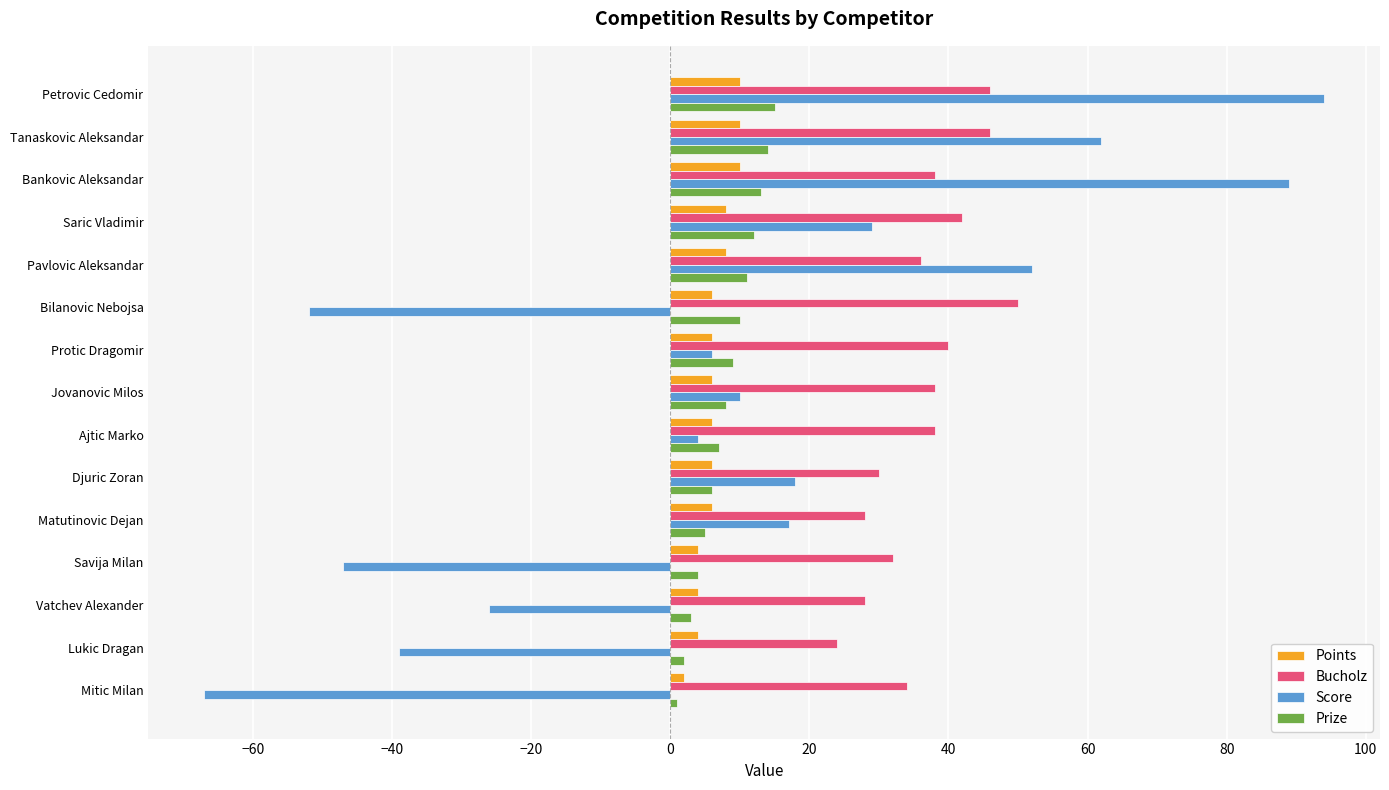

Read the Score value at Ajtic Marko.

4